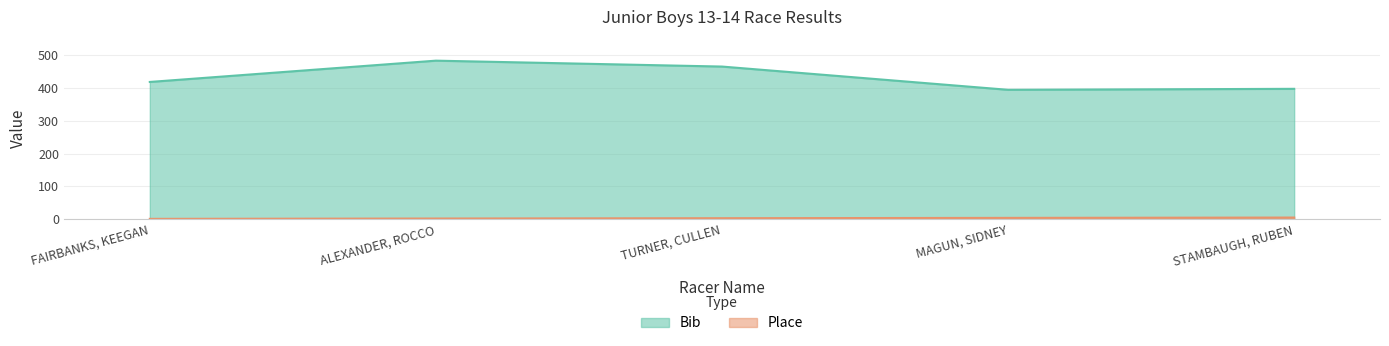

What are all the series names shown in the legend?

Bib, Place